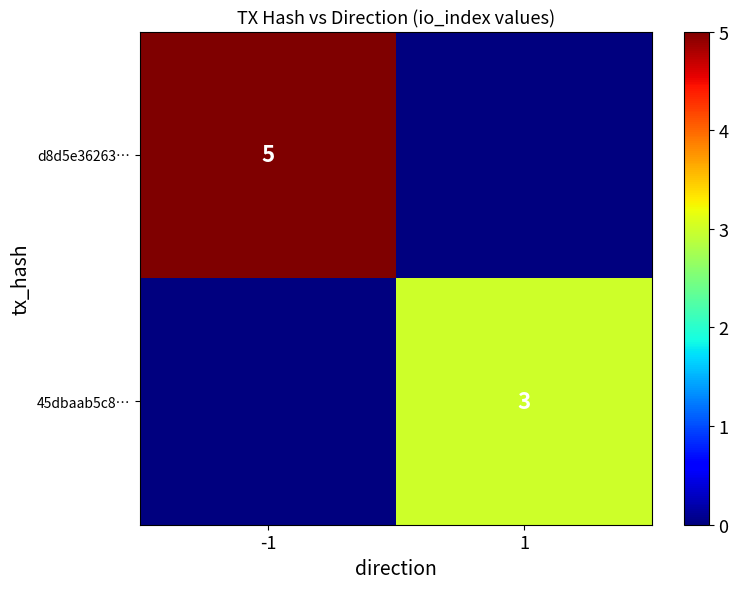

The d8d5e36263… series shows 9 at -1. True or false?

False